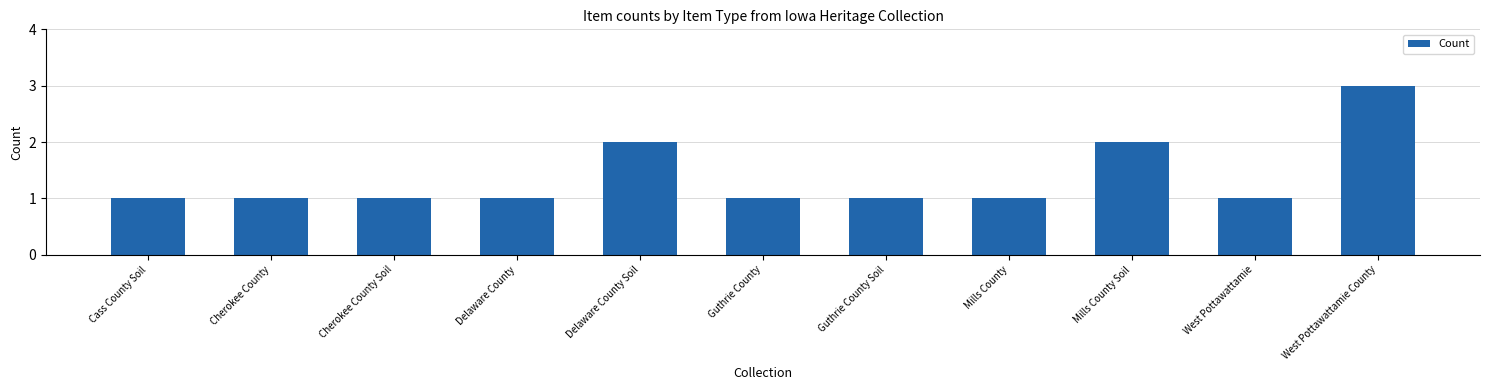

True or false: the data shows 1 at Guthrie County Soil.

True